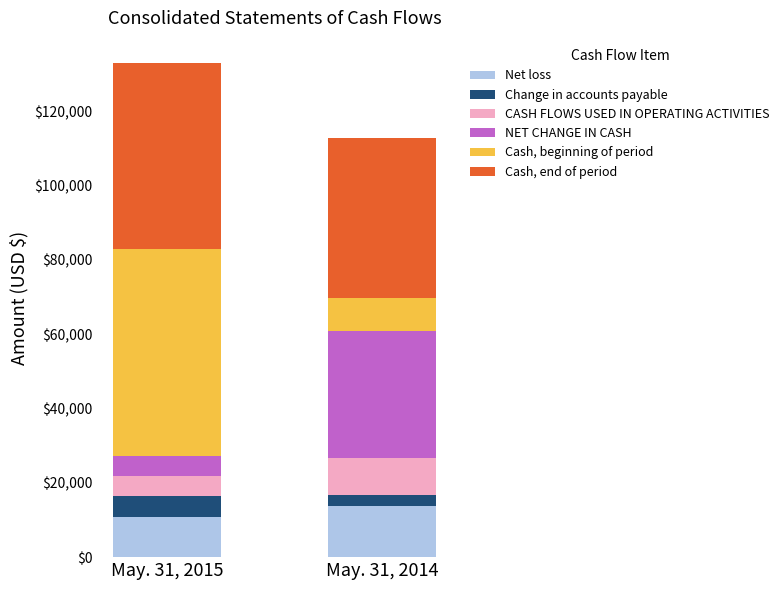

The value of Net loss at May. 31, 2014 is 4147. True or false?

False